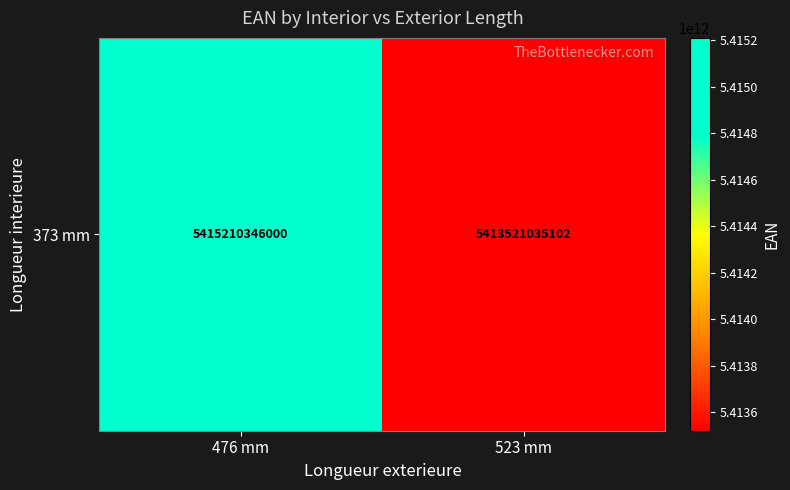

What is the change in value from 476 mm to 523 mm?

-1689310898